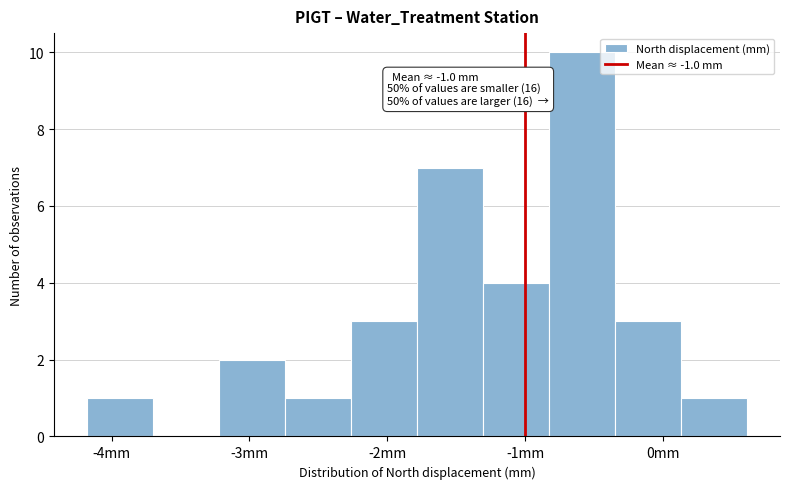

Which range on the x-axis has the tallest bar?

-0.8 to -0.3